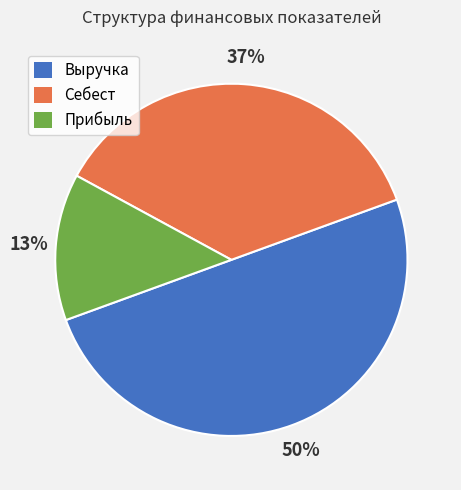

Between Выручка and Прибыль, which is larger?

Выручка